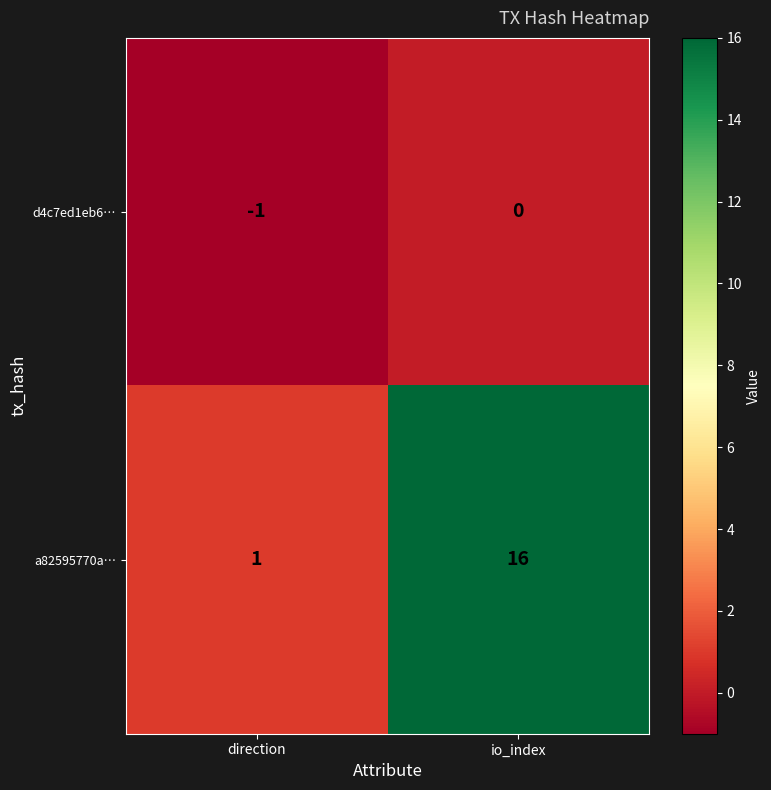

What is the greatest value displayed?

16